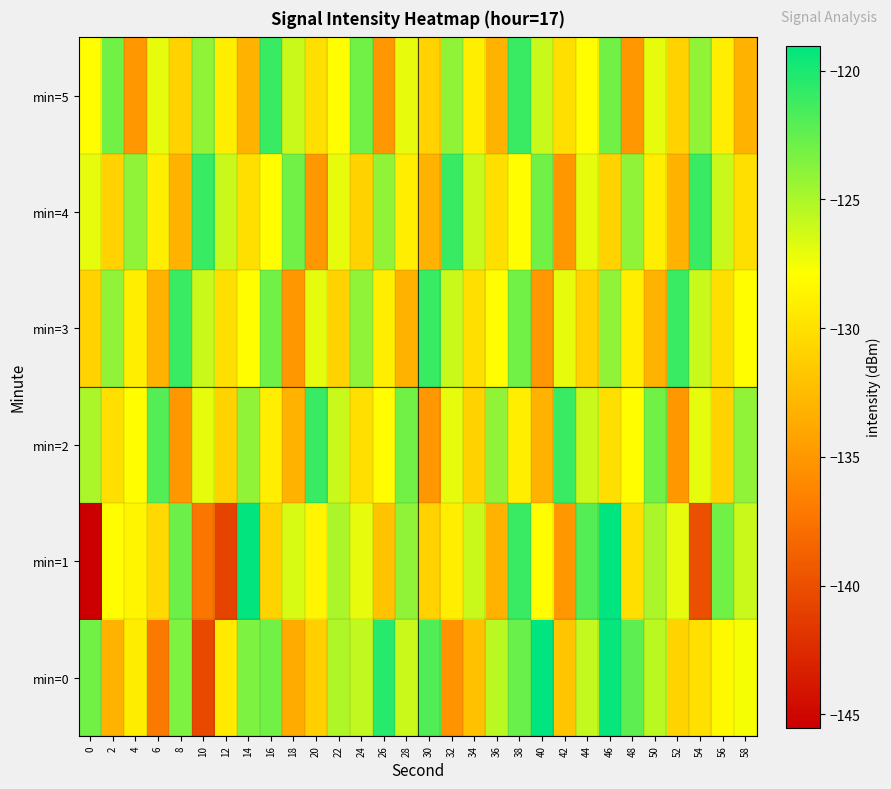

Reading right to left, transcribe all the data shown in this chart.

min=0: 58=-127.6	56=-128.3	54=-130.1	52=-130.9	50=-125.5	48=-122.3	46=-119.3	44=-125.8	42=-131.8	40=-119.0	38=-122.7	36=-125.4	34=-132.1	32=-135.3	30=-121.9	28=-126.0	26=-120.5	24=-125.7	22=-125.1	20=-131.2	18=-133.6	16=-123.0	14=-123.4	12=-129.4	10=-140.5	8=-123.4	6=-137.1	4=-129.1	2=-133.1	0=-123.0
min=1: 58=-126.0	56=-123.0	54=-140.0	52=-127.0	50=-125.0	48=-130.0	46=-119.0	44=-122.0	42=-135.0	40=-128.0	38=-121.0	36=-133.0	34=-126.0	32=-129.0	30=-131.0	28=-124.0	26=-132.0	24=-127.0	22=-125.0	20=-128.5	18=-126.5	16=-130.9	14=-119.1	12=-140.9	10=-137.3	8=-122.8	6=-130.5	4=-128.5	2=-128.0	0=-145.5
min=2: 58=-124.0	56=-131.0	54=-127.0	52=-135.0	50=-123.0	48=-128.0	46=-130.0	44=-126.0	42=-121.0	40=-133.0	38=-129.0	36=-124.0	34=-131.0	32=-127.0	30=-135.0	28=-123.0	26=-128.0	24=-130.0	22=-126.0	20=-121.0	18=-133.0	16=-129.0	14=-124.0	12=-131.0	10=-127.0	8=-135.0	6=-122.0	4=-128.0	2=-130.0	0=-125.0
min=3: 58=-128.0	56=-130.0	54=-126.0	52=-121.0	50=-133.0	48=-129.0	46=-124.0	44=-131.0	42=-127.0	40=-135.0	38=-123.0	36=-128.0	34=-130.0	32=-126.0	30=-121.0	28=-133.0	26=-129.0	24=-124.0	22=-131.0	20=-127.0	18=-135.0	16=-123.0	14=-128.0	12=-130.0	10=-126.0	8=-121.0	6=-133.0	4=-129.0	2=-124.0	0=-131.0
min=4: 58=-130.0	56=-126.0	54=-121.0	52=-133.0	50=-129.0	48=-124.0	46=-131.0	44=-127.0	42=-135.0	40=-123.0	38=-128.0	36=-130.0	34=-126.0	32=-121.0	30=-133.0	28=-129.0	26=-124.0	24=-131.0	22=-127.0	20=-135.0	18=-123.0	16=-128.0	14=-130.0	12=-126.0	10=-121.0	8=-133.0	6=-129.0	4=-124.0	2=-131.0	0=-127.0
min=5: 58=-133.0	56=-129.0	54=-124.0	52=-131.0	50=-127.0	48=-135.0	46=-123.0	44=-128.0	42=-130.0	40=-126.0	38=-121.0	36=-133.0	34=-129.0	32=-124.0	30=-131.0	28=-127.0	26=-135.0	24=-123.0	22=-128.0	20=-130.0	18=-126.0	16=-121.0	14=-133.0	12=-129.0	10=-124.0	8=-131.0	6=-127.0	4=-135.0	2=-123.0	0=-128.0